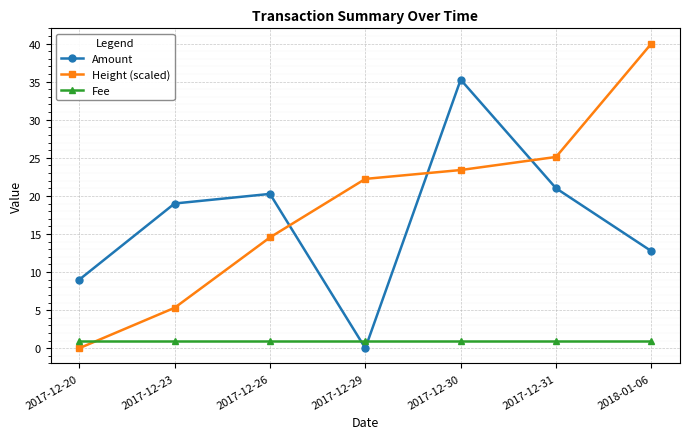

How many times do Fee and Height (scaled) cross each other?

1